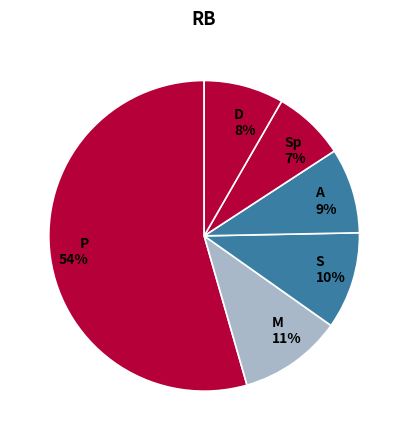

Is there any slice that represents more than half of the pie?

Yes